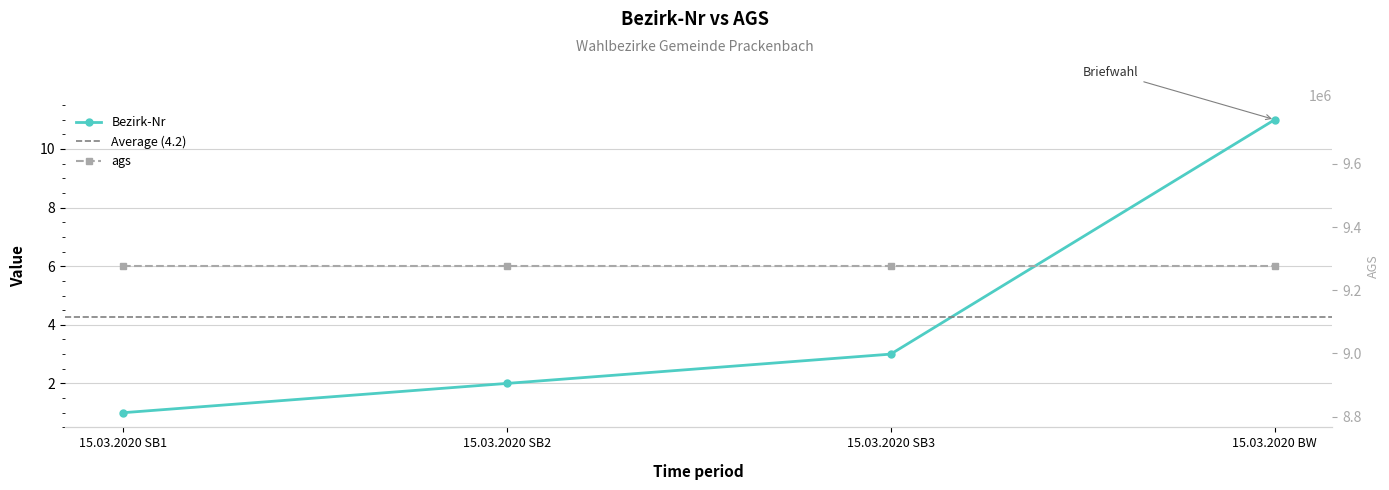

Read the value at 15.03.2020 SB3.

3